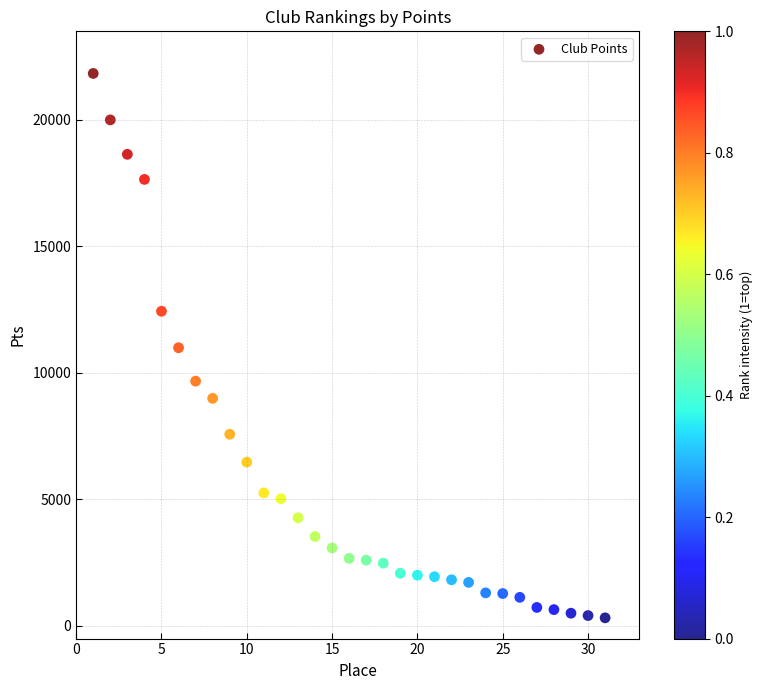

What is the range of Y values (max minus min)?

21516